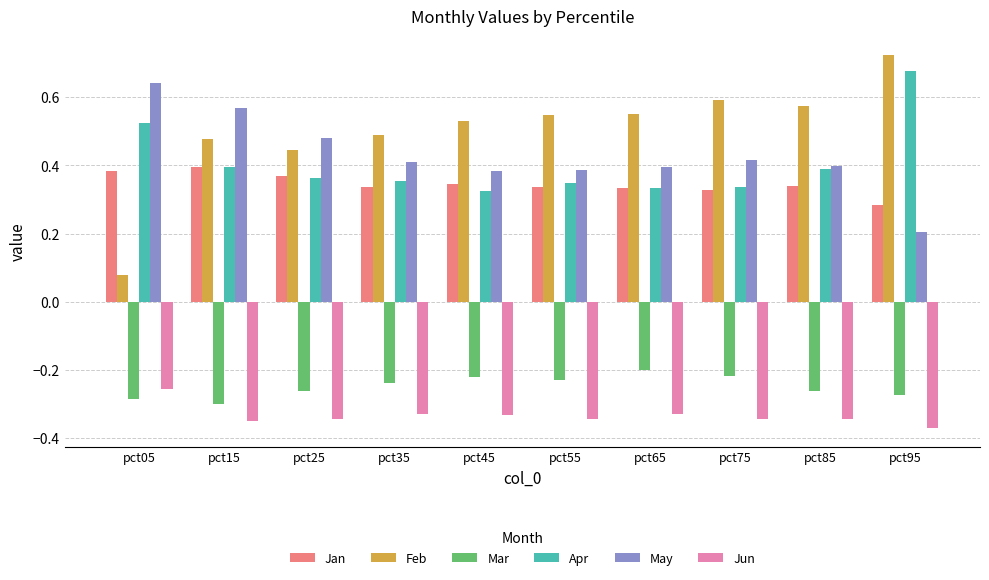

Which series has the widest spread of values?

Feb